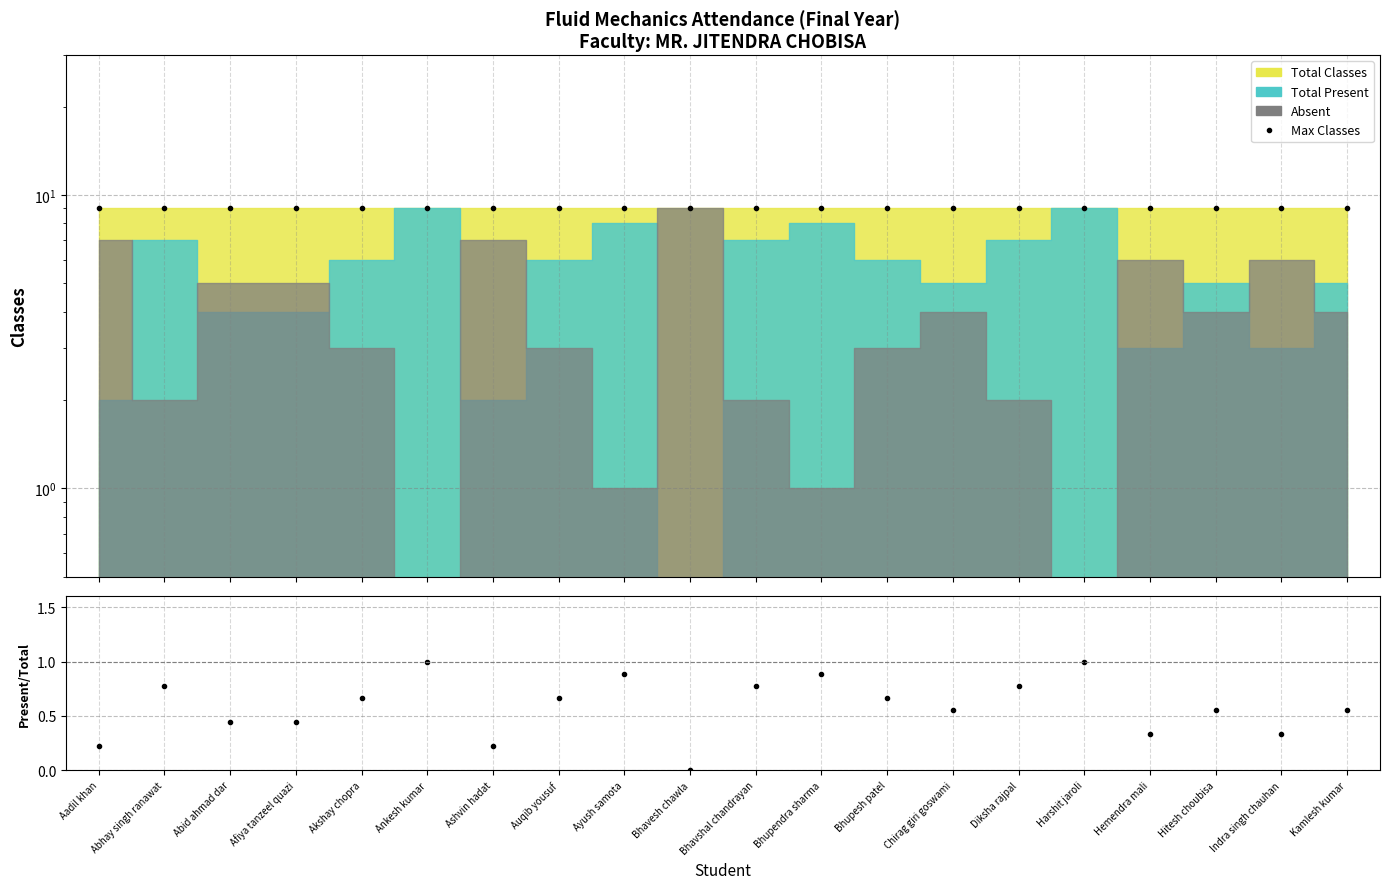

How many interior local valleys does the Present/Total series have?

5